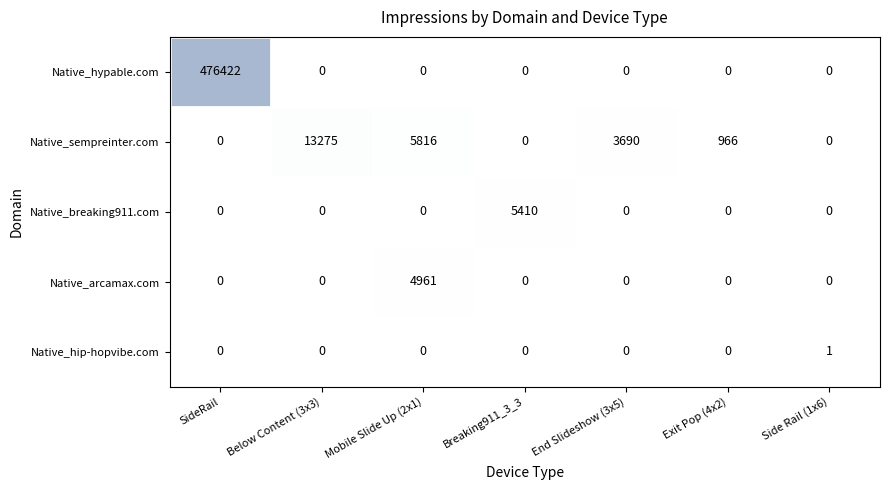

Count the Native_hip-hopvibe.com values in the range 0 to 1.

7